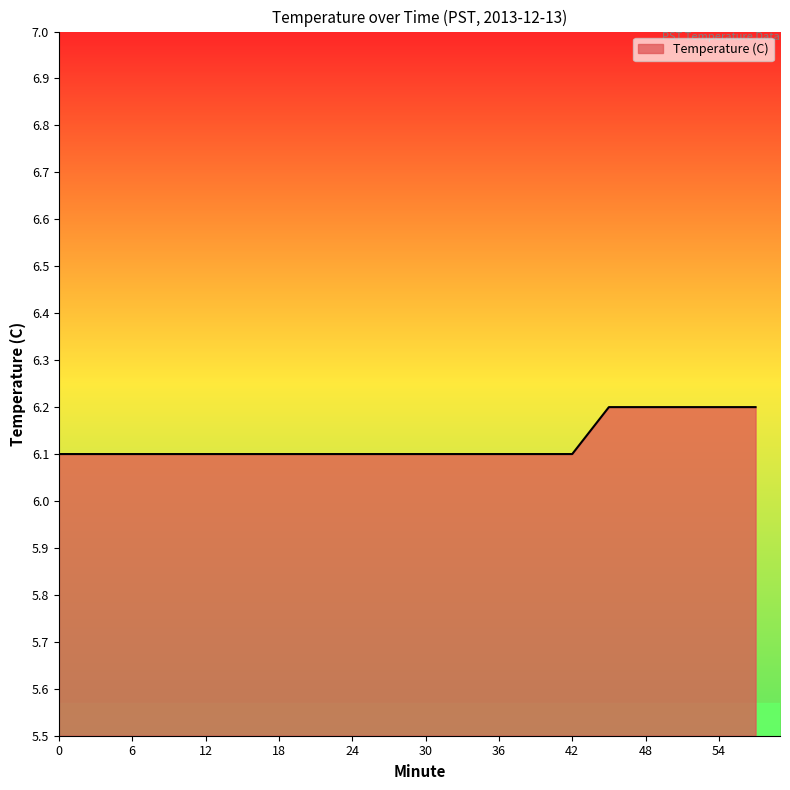

What is the greatest value displayed?

6.2